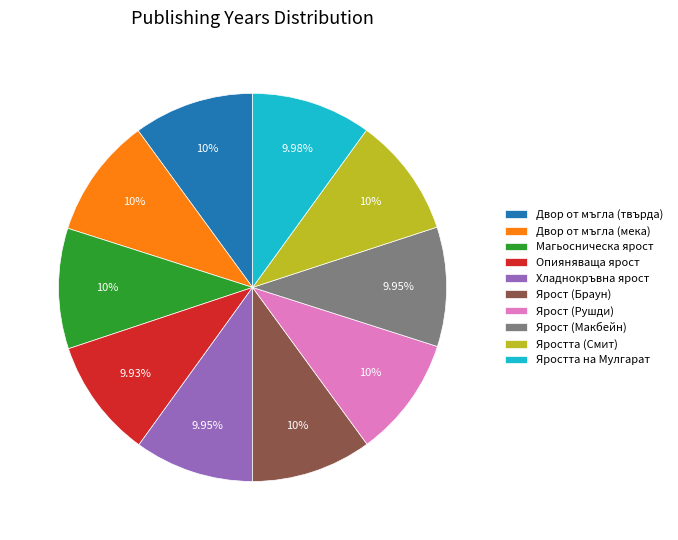

Does Хладнокръвна ярост represent more than half of the total?

No